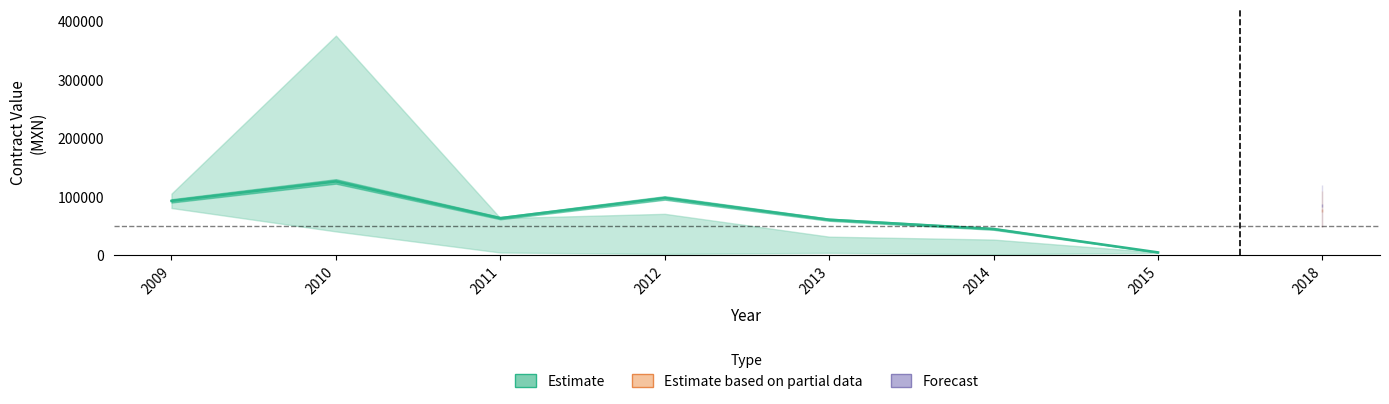

How many lines are shown in the chart?

1